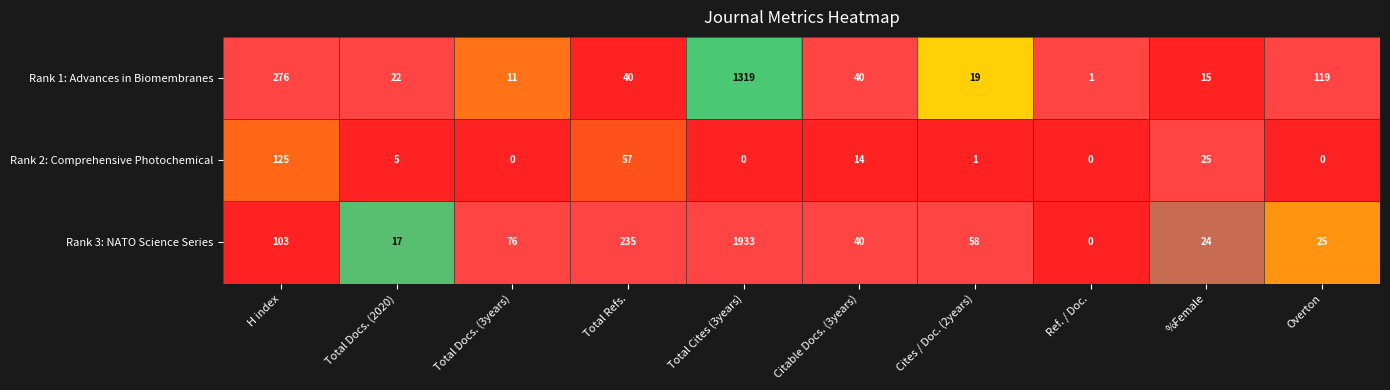

Which series has the largest total across all categories?

Rank 3: NATO Science Series